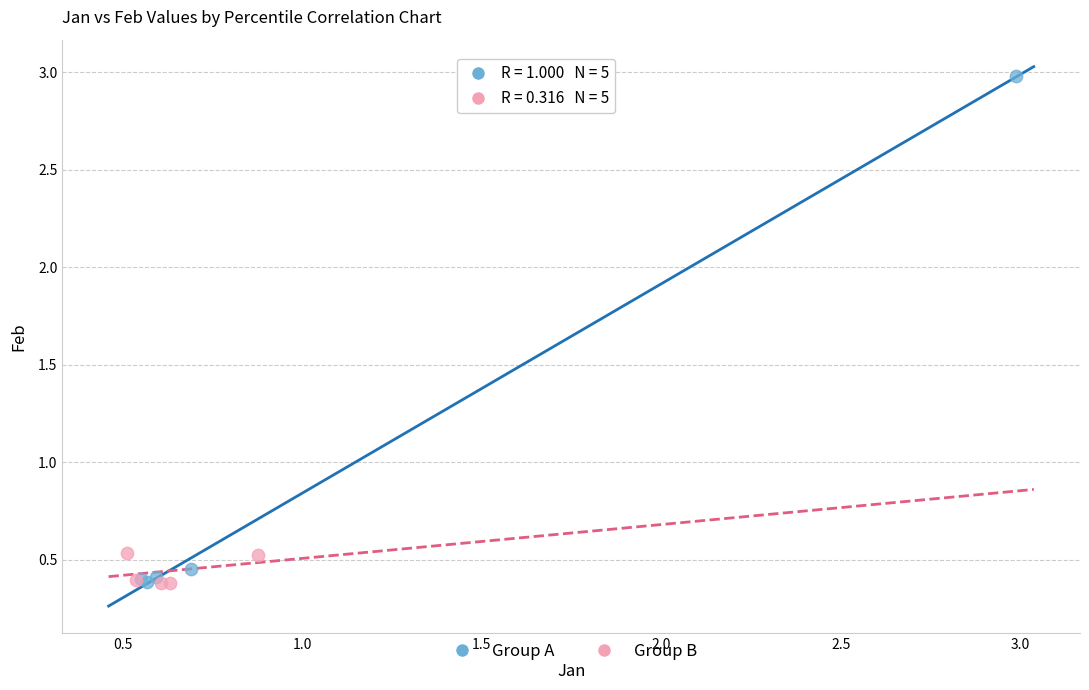

What are all the series names shown in the legend?

Group A, Group B